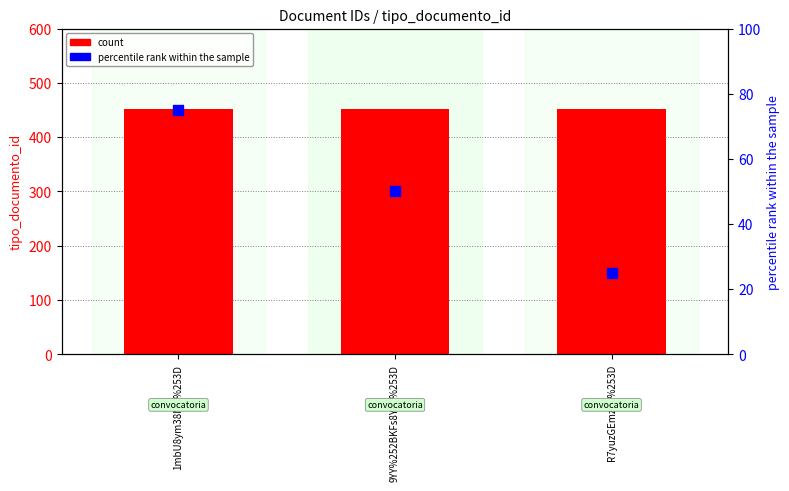

At how many categories does at least one series exceed 361?

3